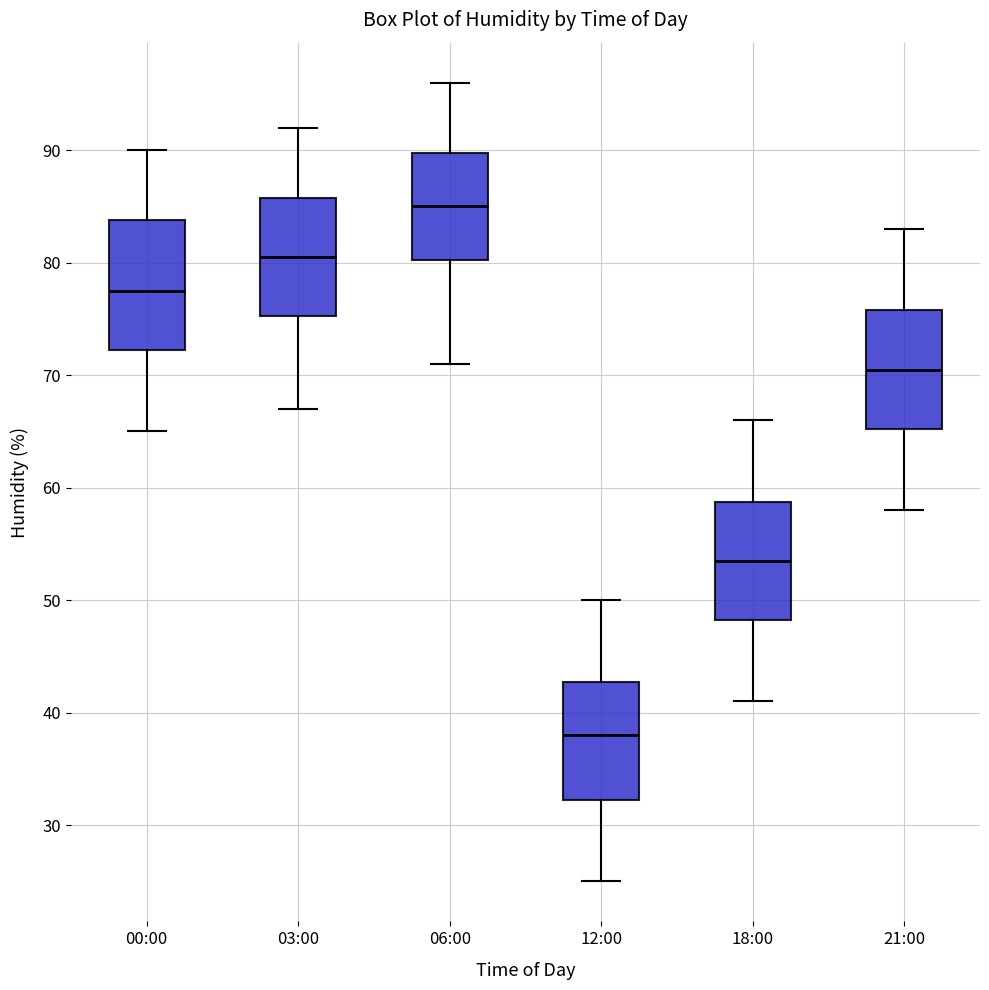

Which box is the tallest, from its lower edge to its upper edge?

00:00